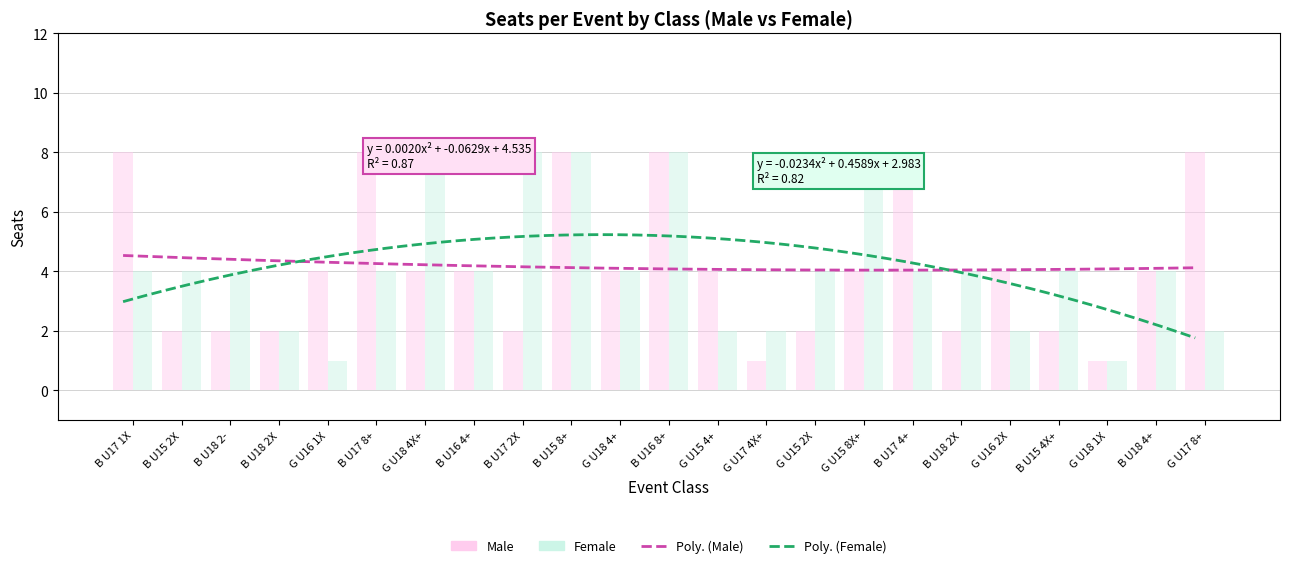

Which series has the largest range (max minus min)?

Male